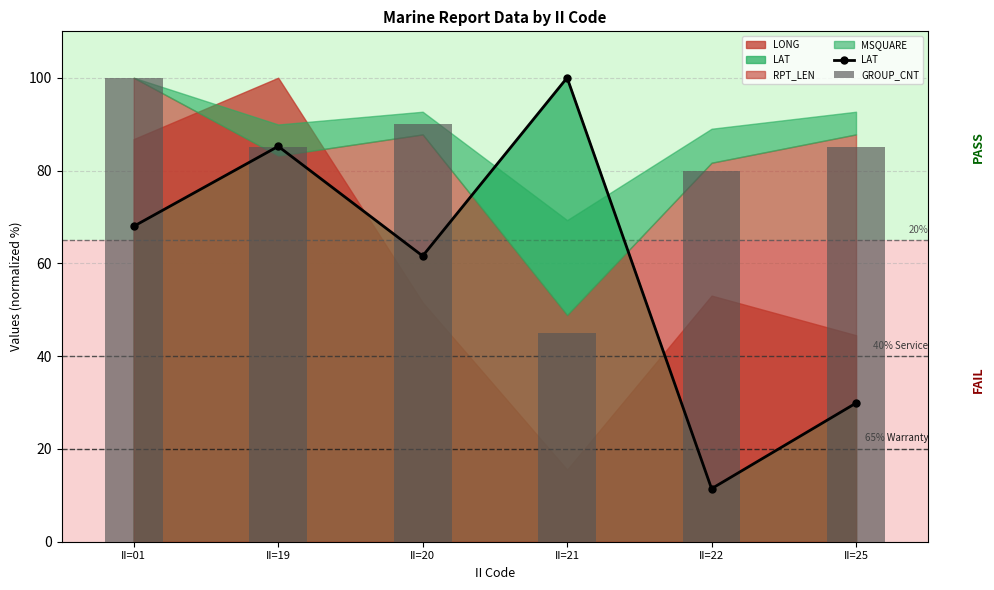

What is the difference between the maximum and second lowest values in the LAT series?

70.1